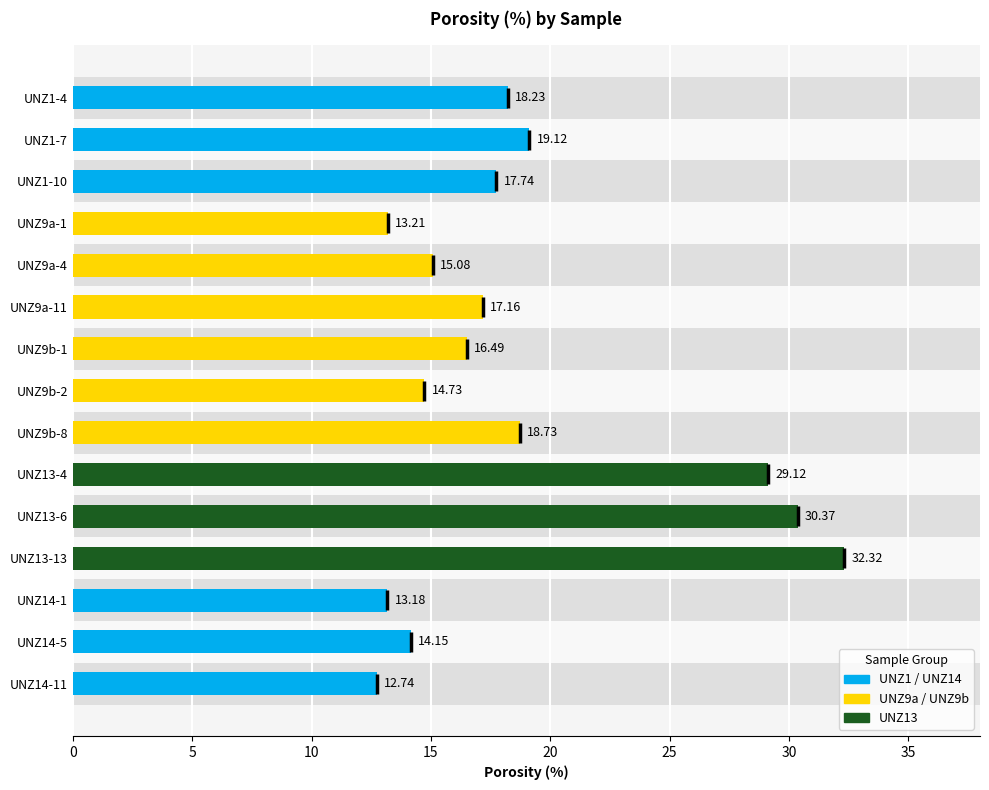

Reading left to right, transcribe all the data shown in this chart.

UNZ1-4=18.2	UNZ1-7=19.1	UNZ1-10=17.7	UNZ9a-1=13.2	UNZ9a-4=15.1	UNZ9a-11=17.2	UNZ9b-1=16.5	UNZ9b-2=14.7	UNZ9b-8=18.7	UNZ13-4=29.1	UNZ13-6=30.4	UNZ13-13=32.3	UNZ14-1=13.2	UNZ14-5=14.2	UNZ14-11=12.7